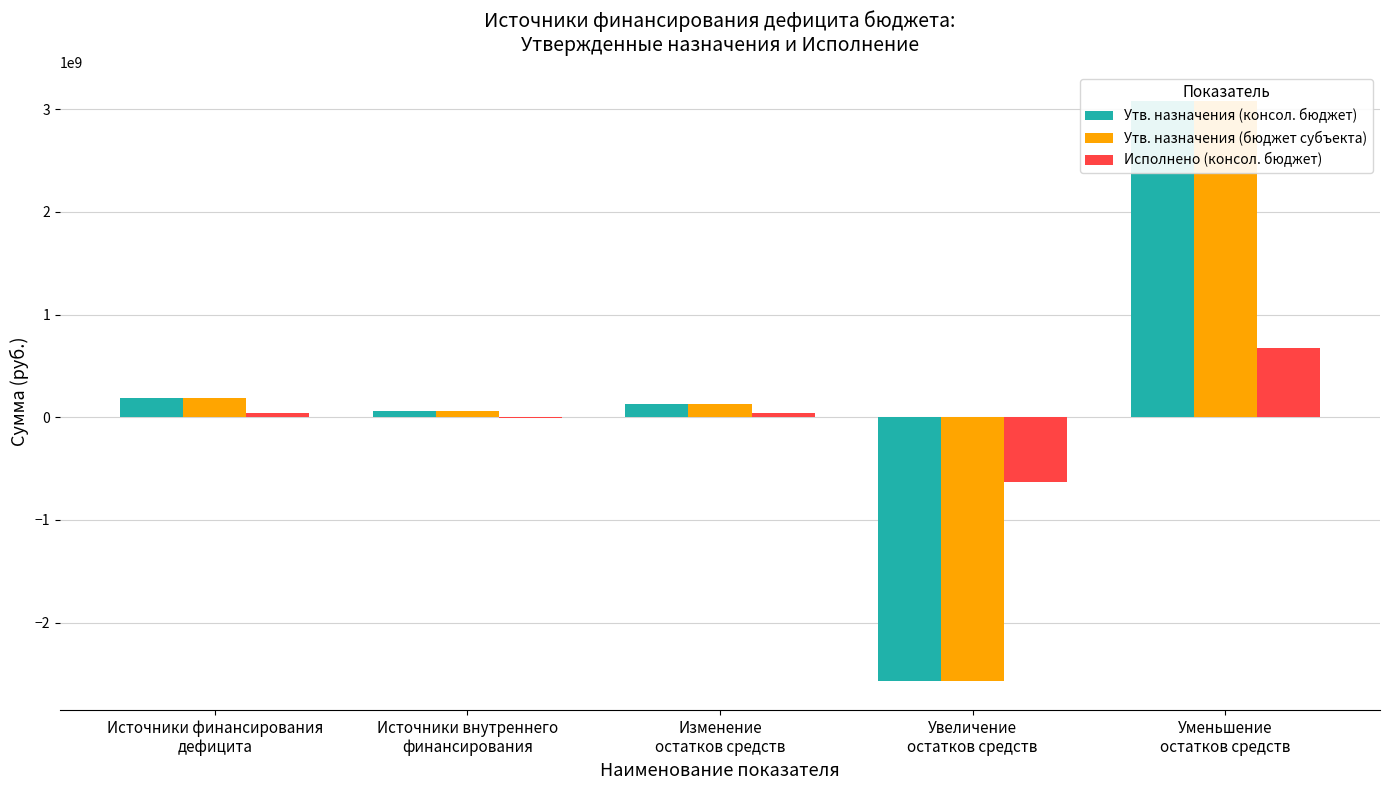

What are all the series names shown in the legend?

Утв. назначения (консол. бюджет), Утв. назначения (бюджет субъекта), Исполнено (консол. бюджет)